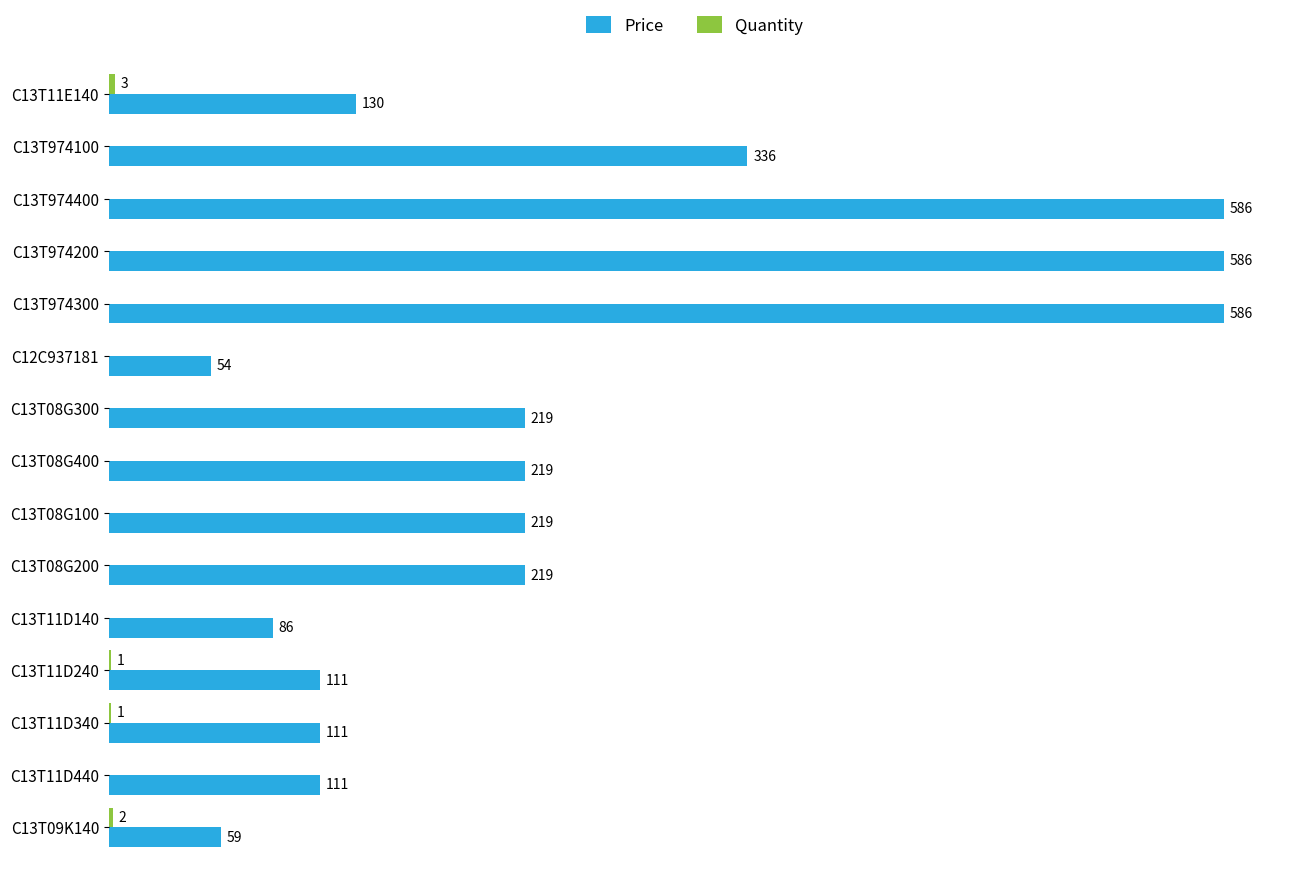

At which label is Price closest to 320?

C13T974100